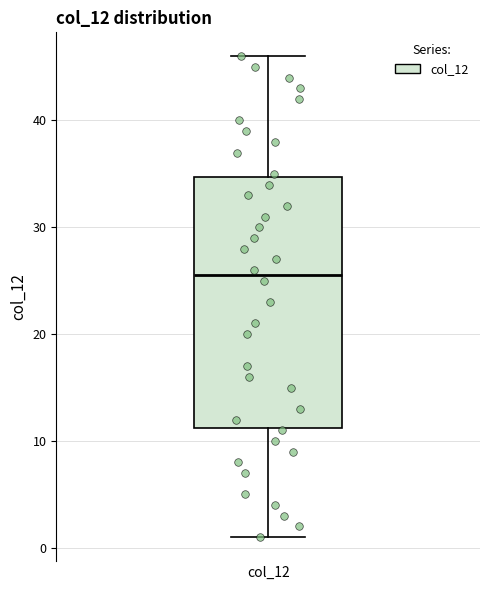

Where does the upper whisker of the box for col_12 end on the y-axis? The values are not printed on the chart, so give them approximately, as read against the axis.

46